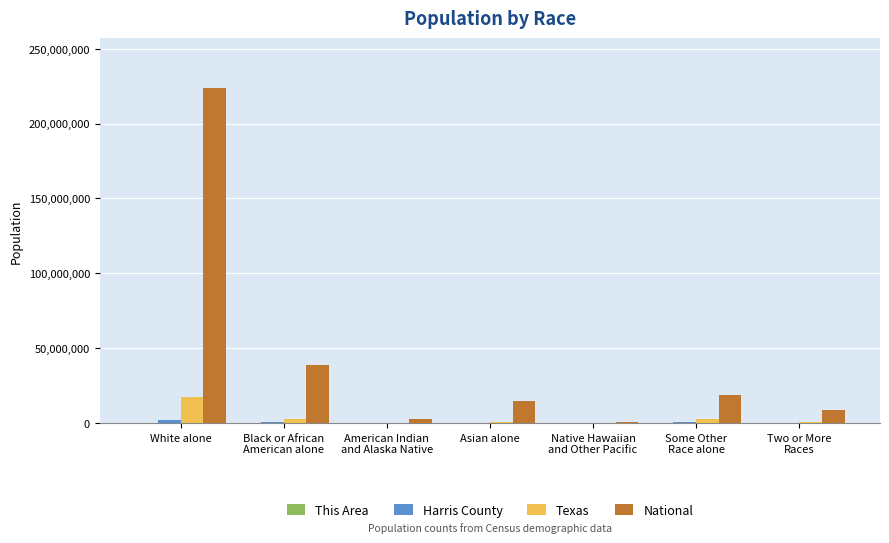

The value of National at White alone is 152846131. True or false?

False